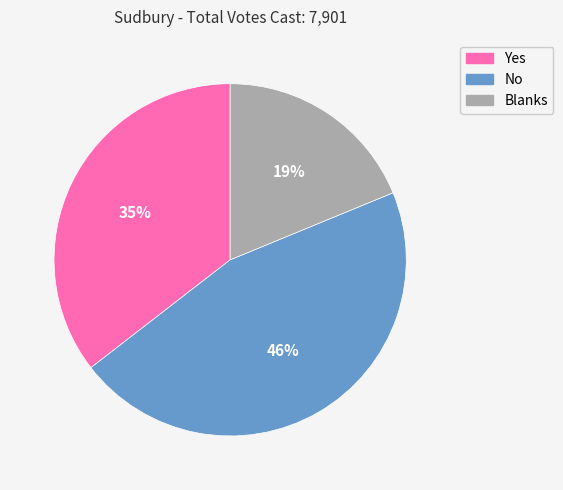

Count the number of slices in the pie.

3